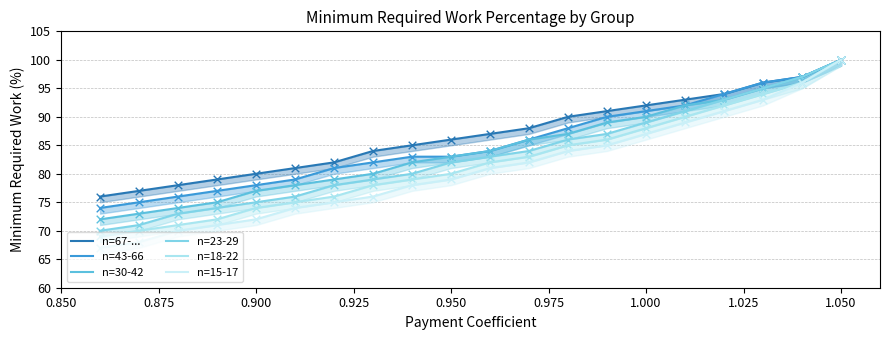

Which series has the largest total across all categories?

n=67-...